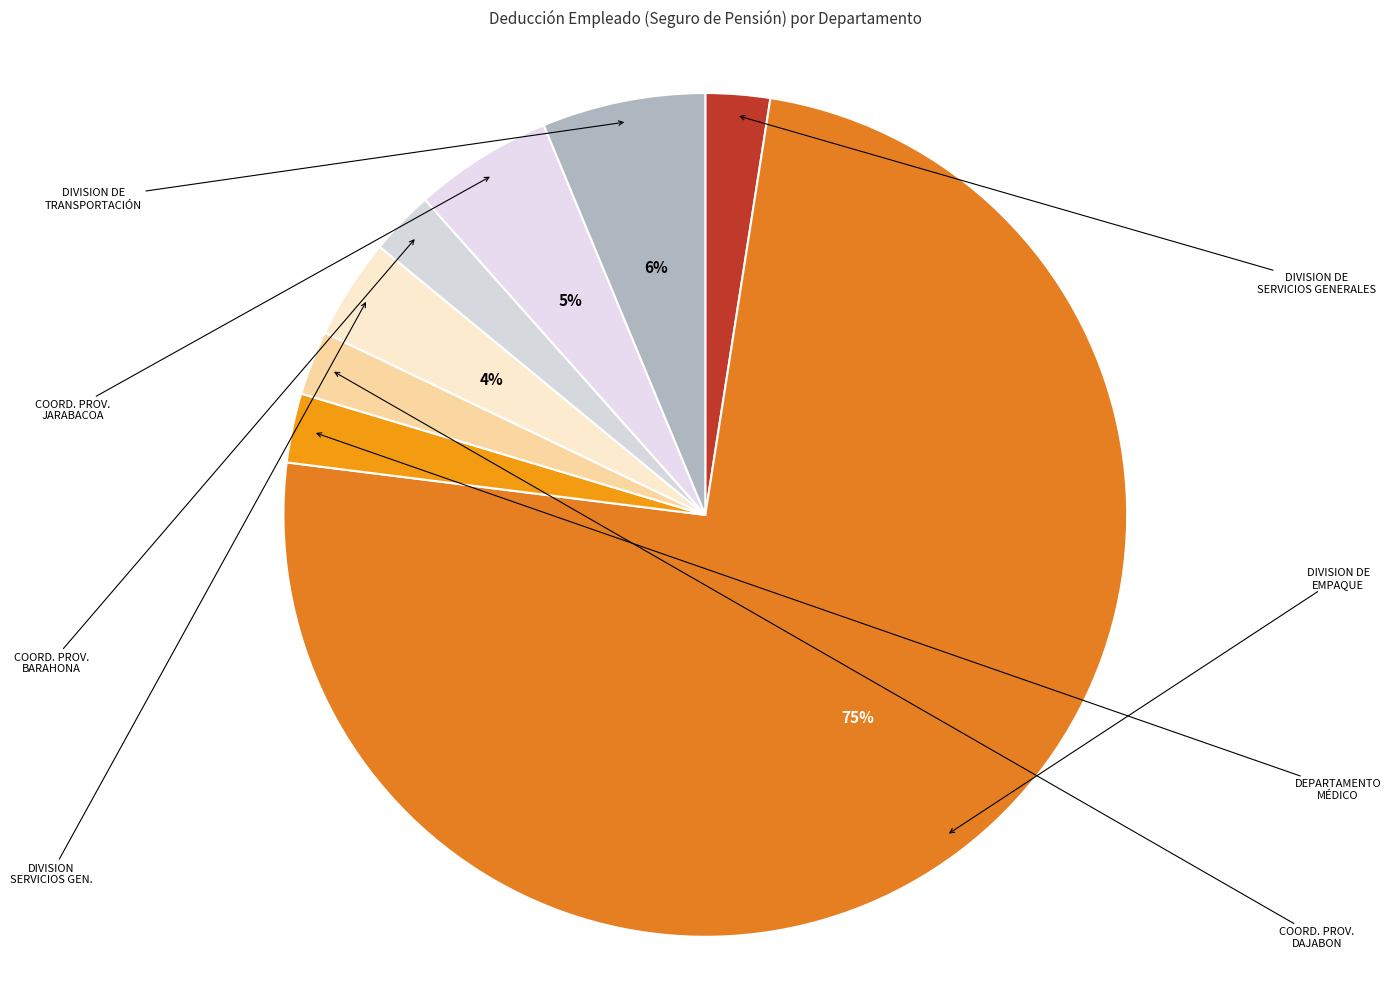

Which category accounts for the majority?

DIVISION DE EMPAQUE